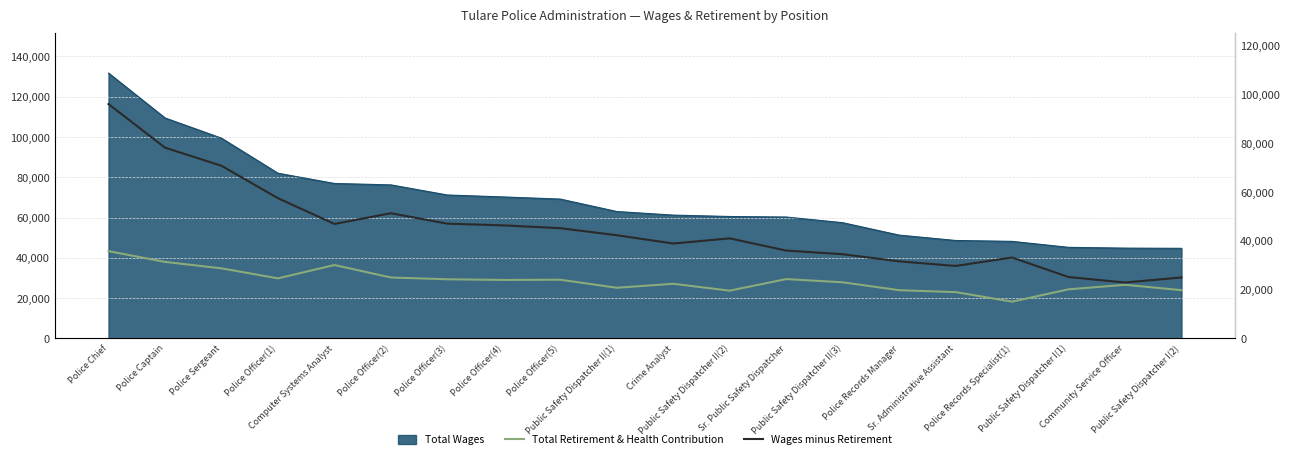

At which label does Total Retirement & Health Contribution reach its minimum?

Police Records Specialist(1)